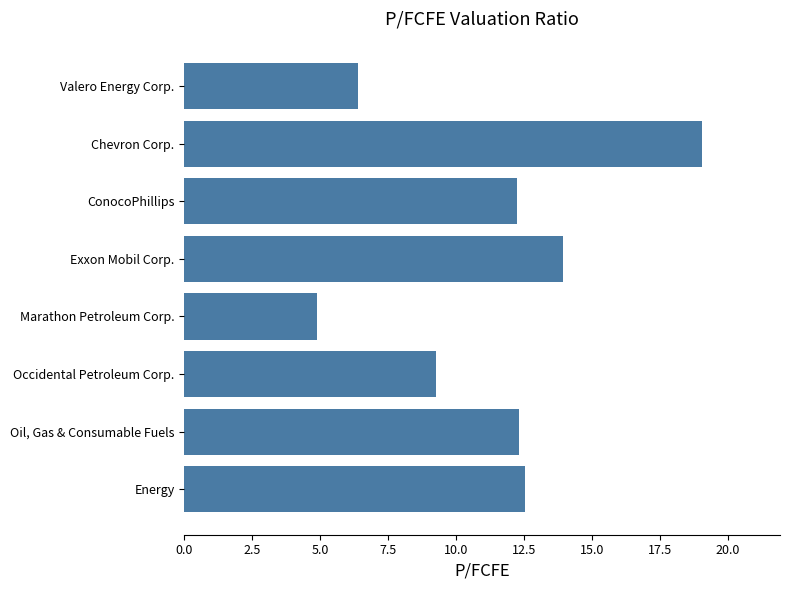

Rank the categories by value from highest to lowest.

Chevron Corp., Exxon Mobil Corp., Energy, Oil, Gas & Consumable Fuels, ConocoPhillips, Occidental Petroleum Corp., Valero Energy Corp., Marathon Petroleum Corp.